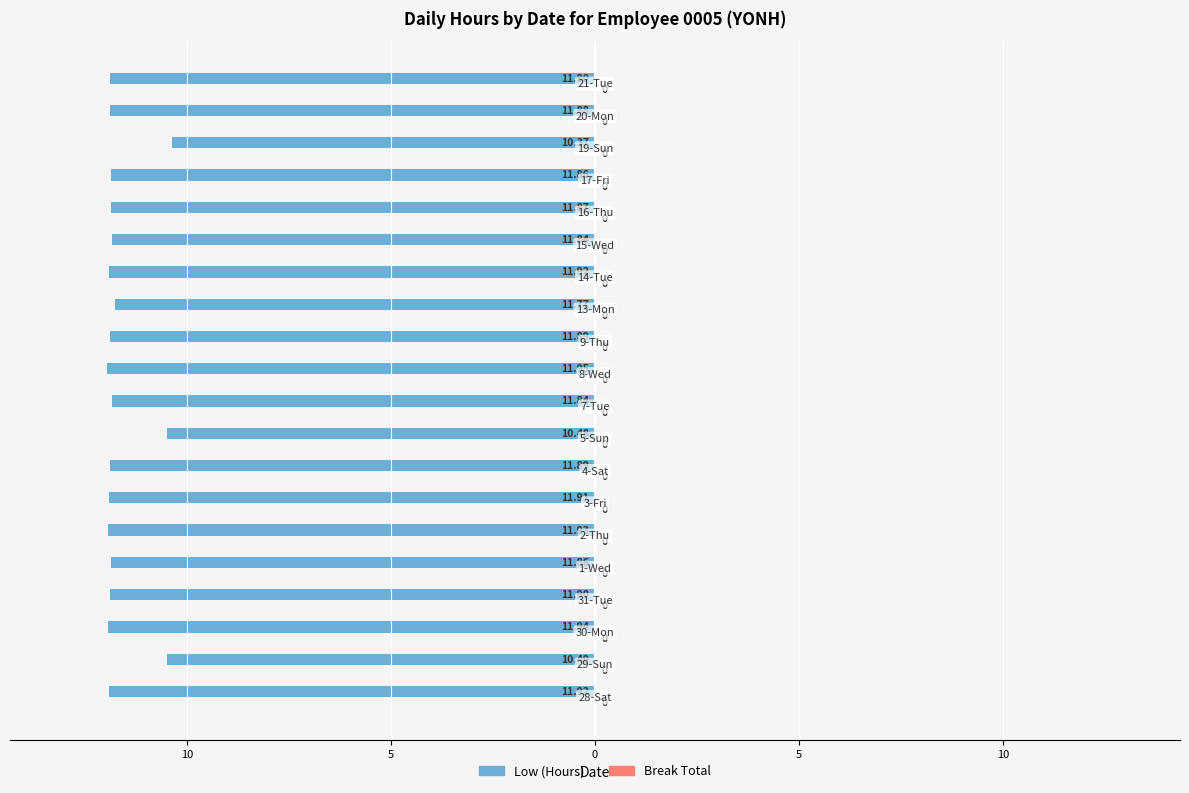

Are the bars horizontal?

Yes